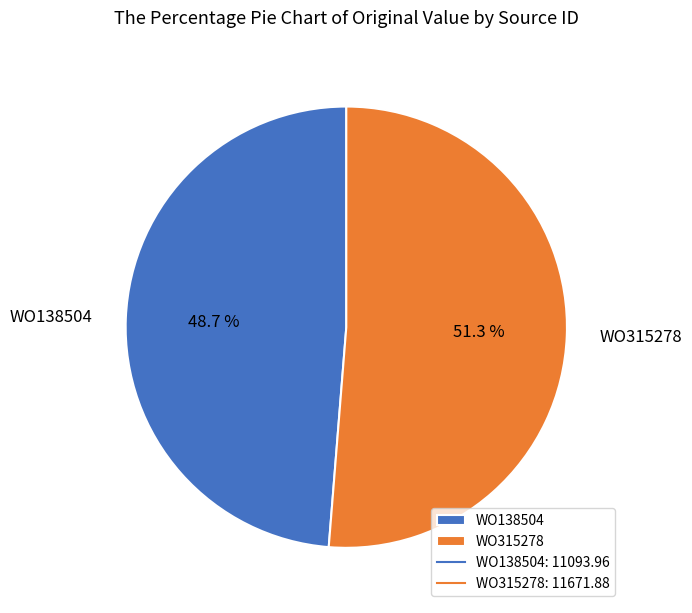

How much of the chart is everything except WO138504?

51.3%